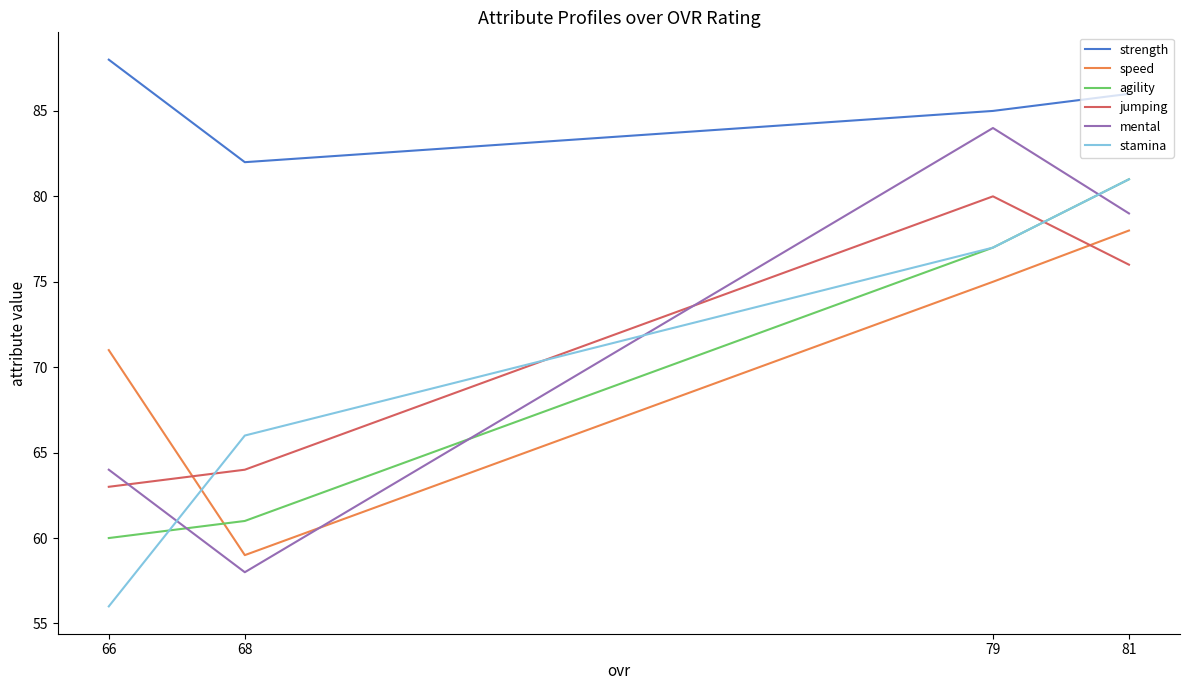

What is the difference between the jumping values at 81 and 66?

13